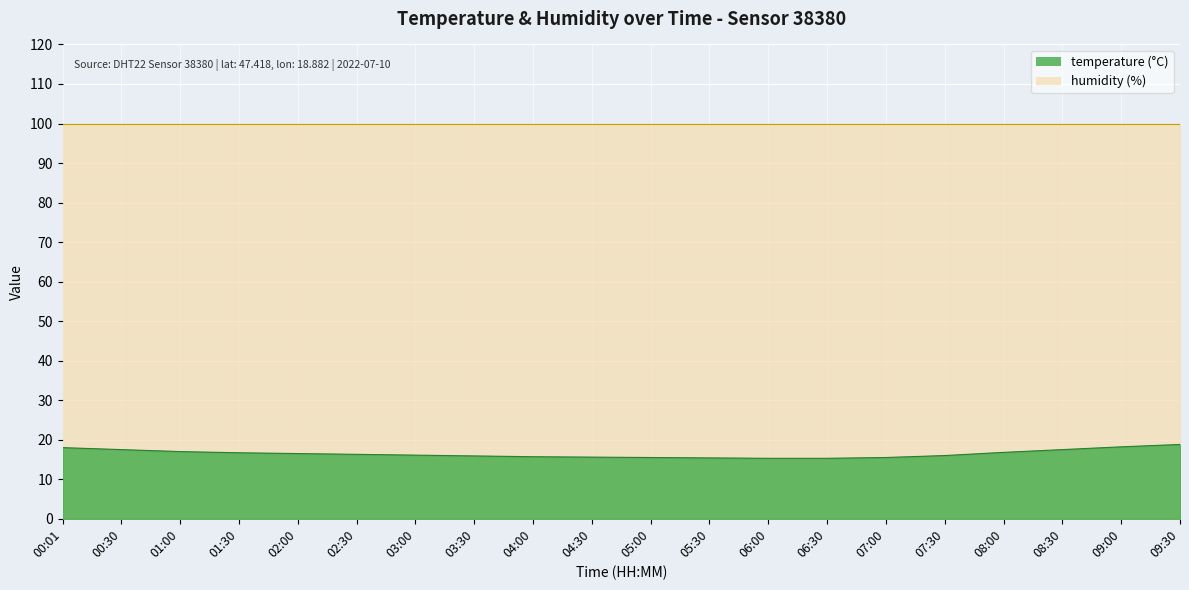

How many lines are shown in the chart?

2